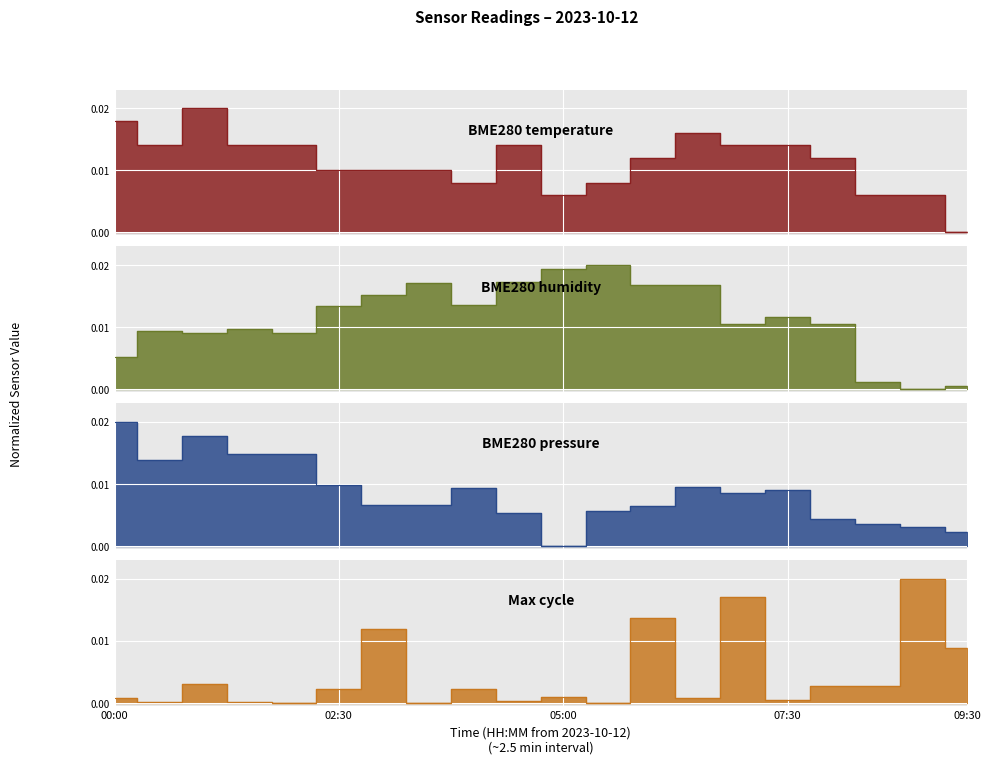

Is the value of BME280_humidity at 07:00 greater than the value of Max_cycle at 00:30?

Yes